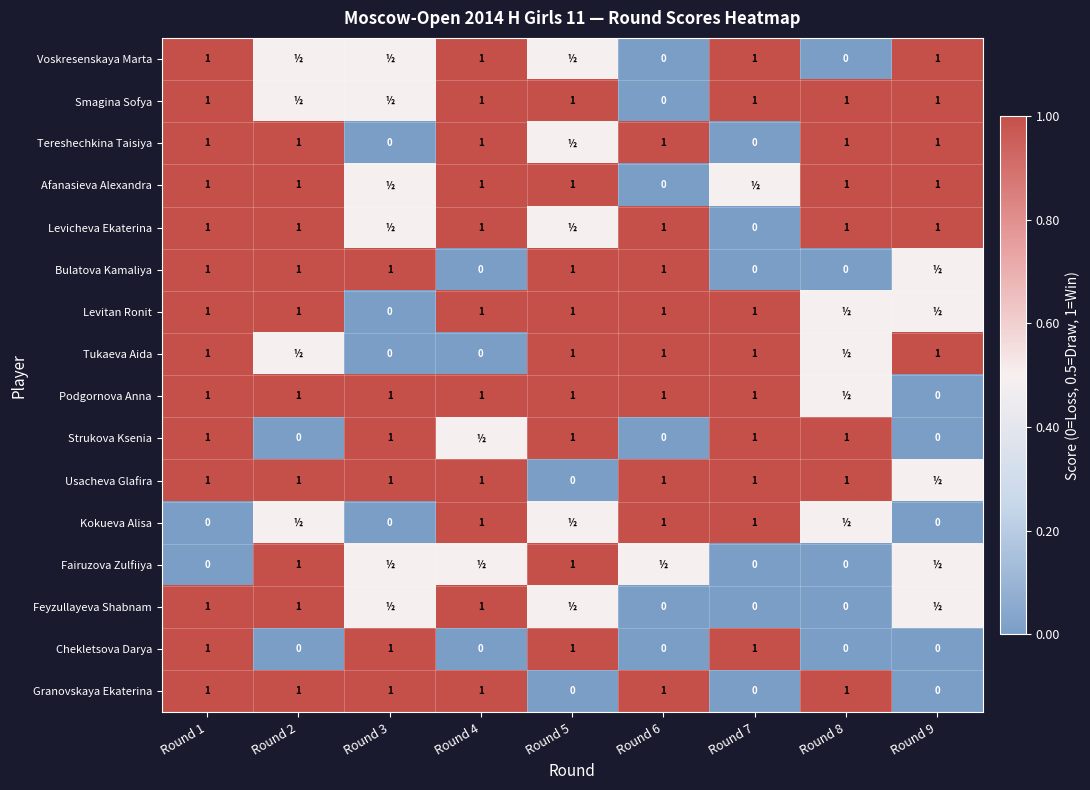

At which category does the chart reach its minimum across all series?

Round 6